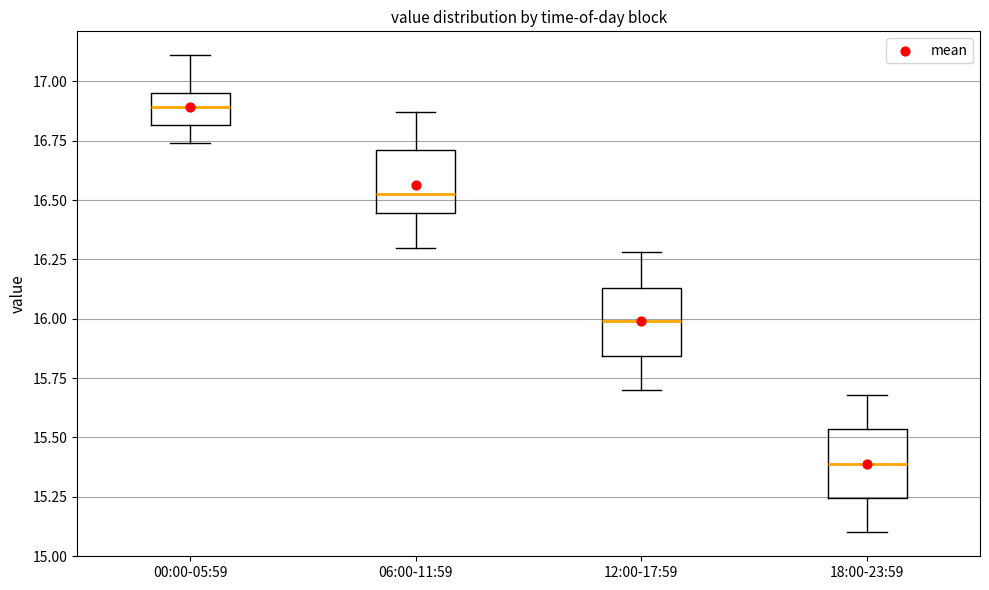

Reading left to right, read every box against the y-axis: the position of its median line, the range the box covers, and the ends of its whiskers. The values are not printed on the chart, so give them approximately, as read against the axis.

00:00-05:59: median 16.90, box 16.80 to 16.95, whiskers 16.75 to 17.10
06:00-11:59: median 16.55, box 16.45 to 16.70, whiskers 16.30 to 16.85
12:00-17:59: median 16.00, box 15.85 to 16.15, whiskers 15.70 to 16.30
18:00-23:59: median 15.40, box 15.25 to 15.55, whiskers 15.10 to 15.70